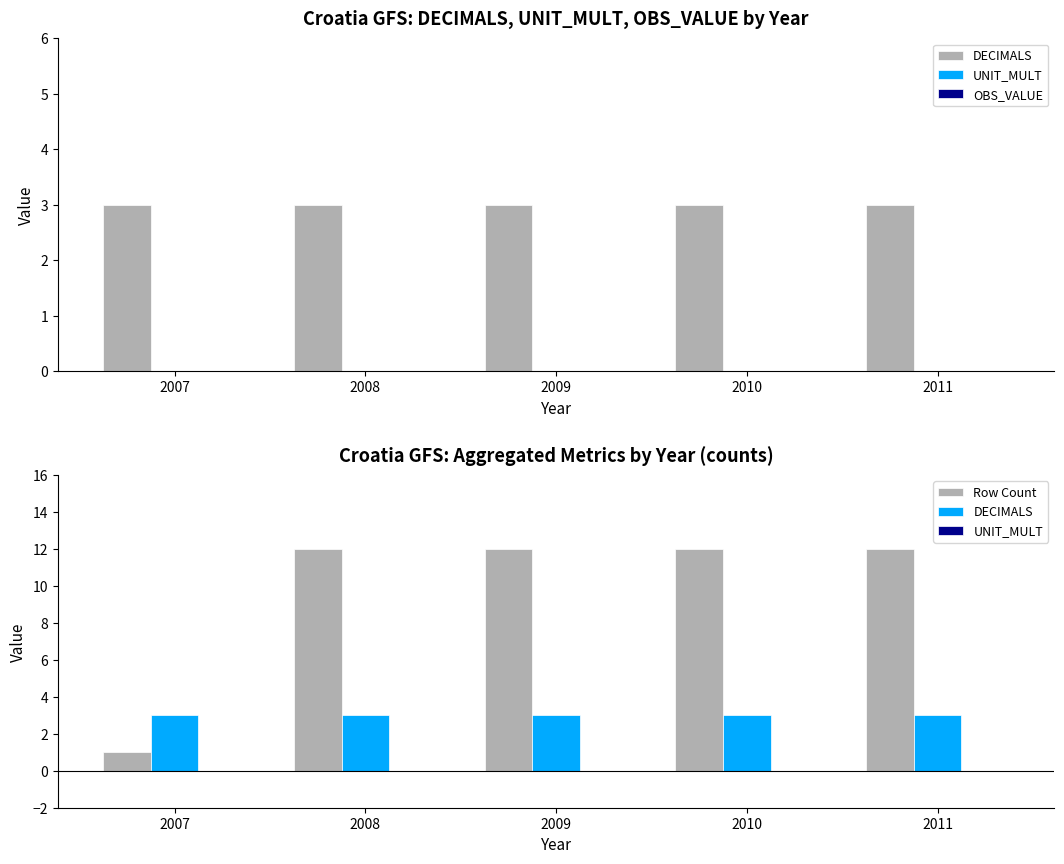

Reading left to right, extract all data points from this chart.

DECIMALS: 3	3	3	3	3
UNIT_MULT: 0	0	0	0	0
OBS_VALUE: 0	0	0	0	0
Row Count: 1	12	12	12	12